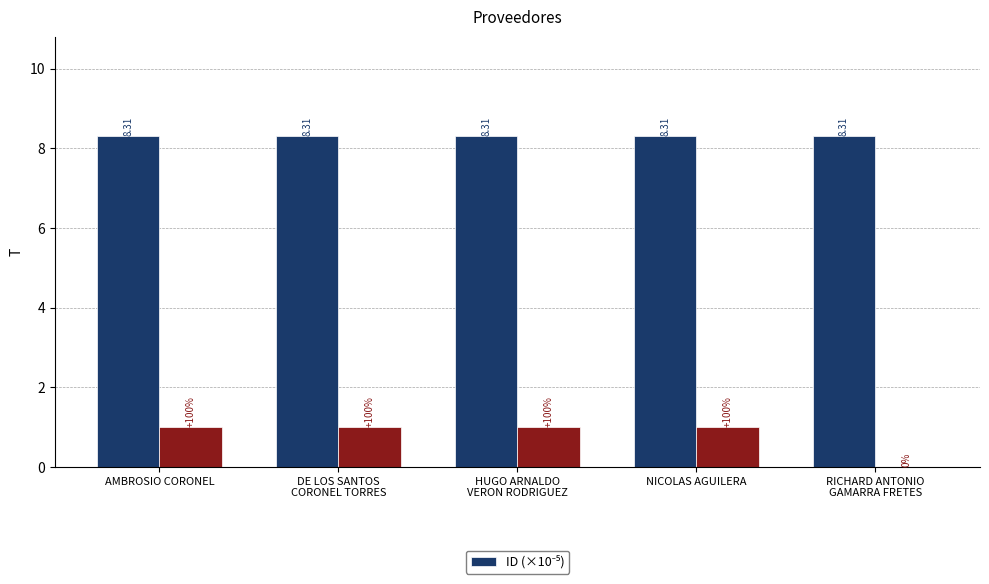

The value at AMBROSIO CORONEL is 8.3. True or false?

True